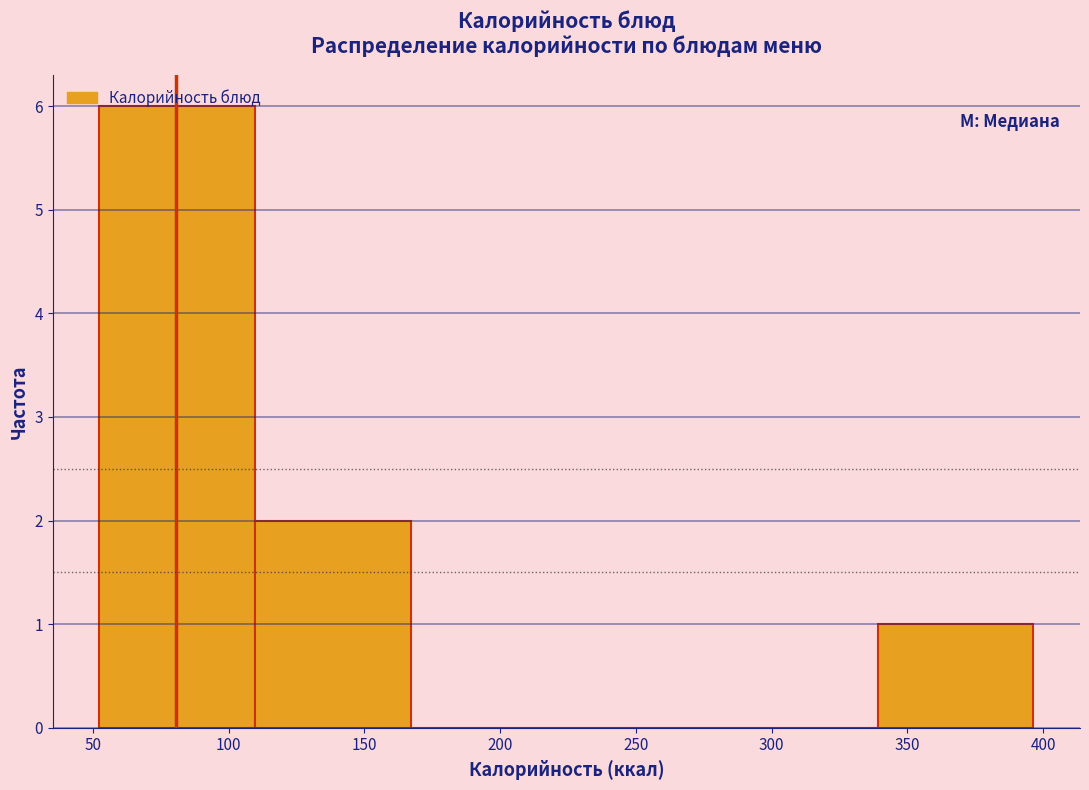

Reading left to right, transcribe this chart: for each bar, give the range it covers on the x-axis and its height. Neither the bar edges nor the heights are printed on the chart, so give them approximately, as read against the axes.

50 to 110: 6
110 to 165: 2
165 to 225: 0
225 to 280: 0
280 to 340: 0
340 to 395: 1